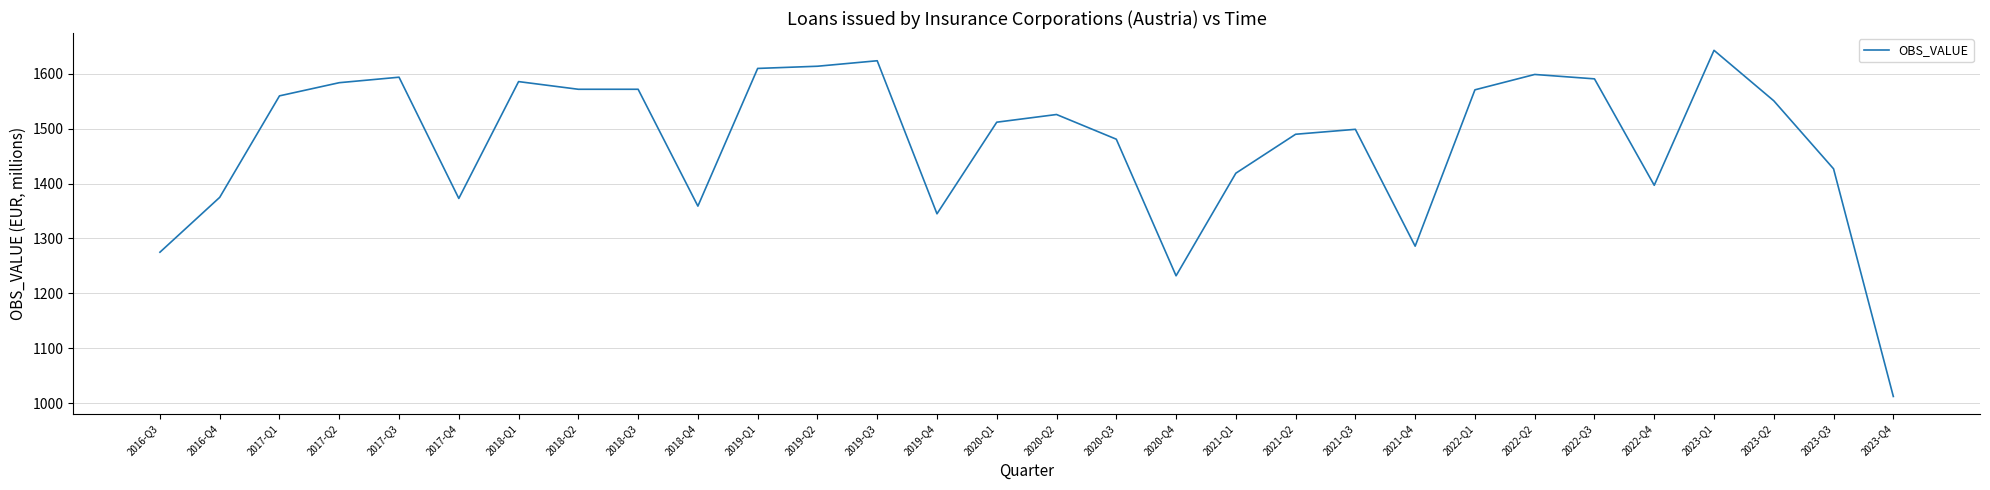

Approximately how many times larger is the value at 2017-Q3 compared to 2020-Q4?

1.3